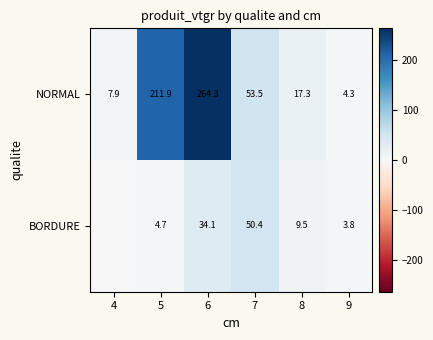

Is it true that NORMAL equals 211.9 at 5?

True